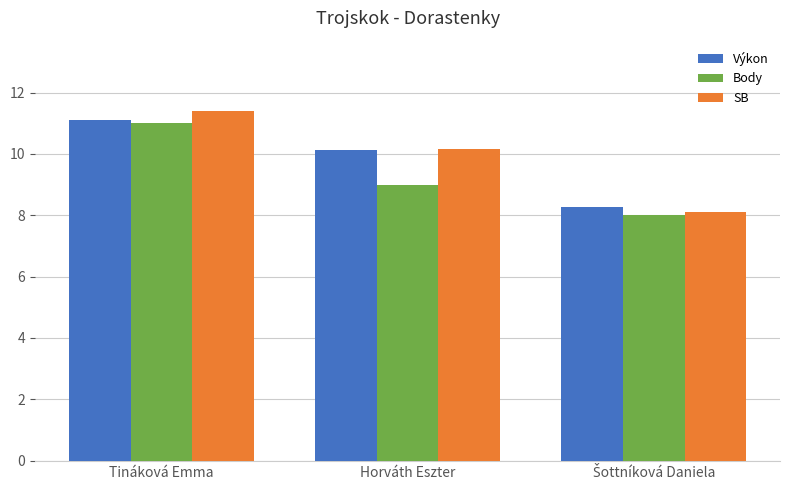

At which label is Body closest to 9?

Horváth Eszter